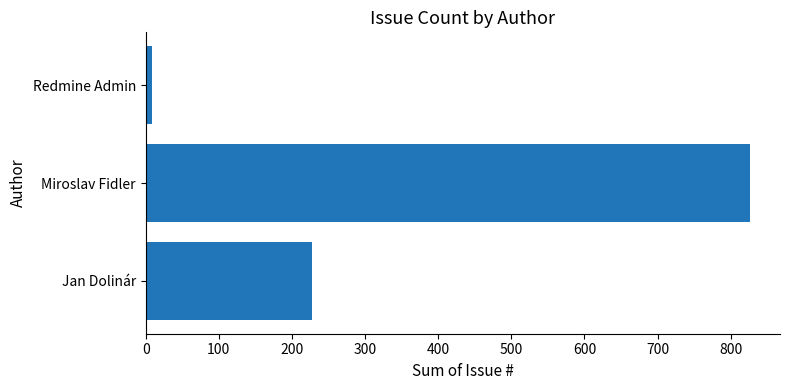

How many categories are shown in the chart?

3